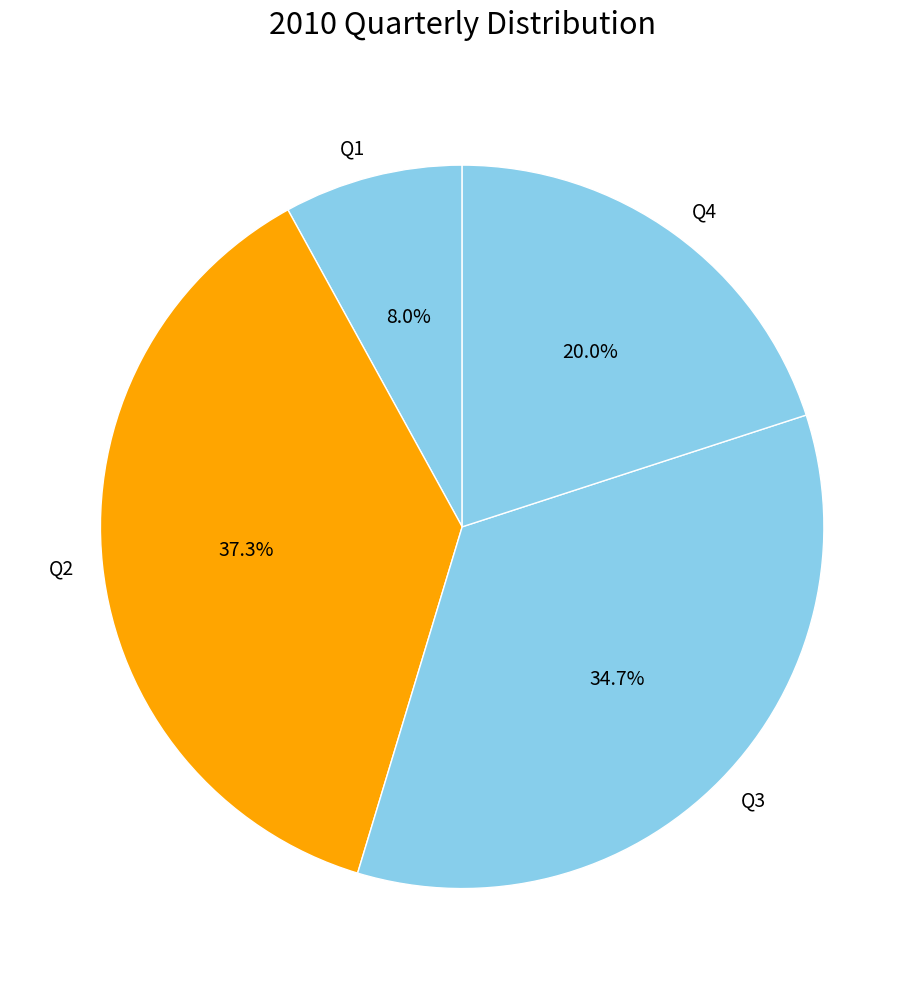

Approximately how many times larger is the value at Q4 compared to Q1?

2.5